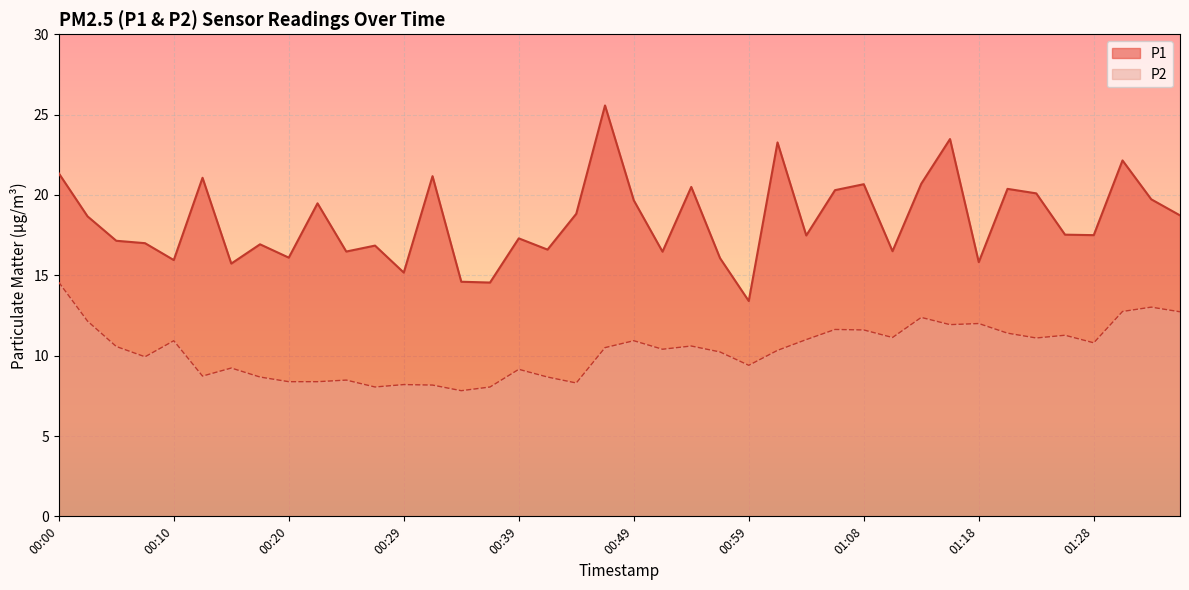

How many lines are shown in the chart?

2